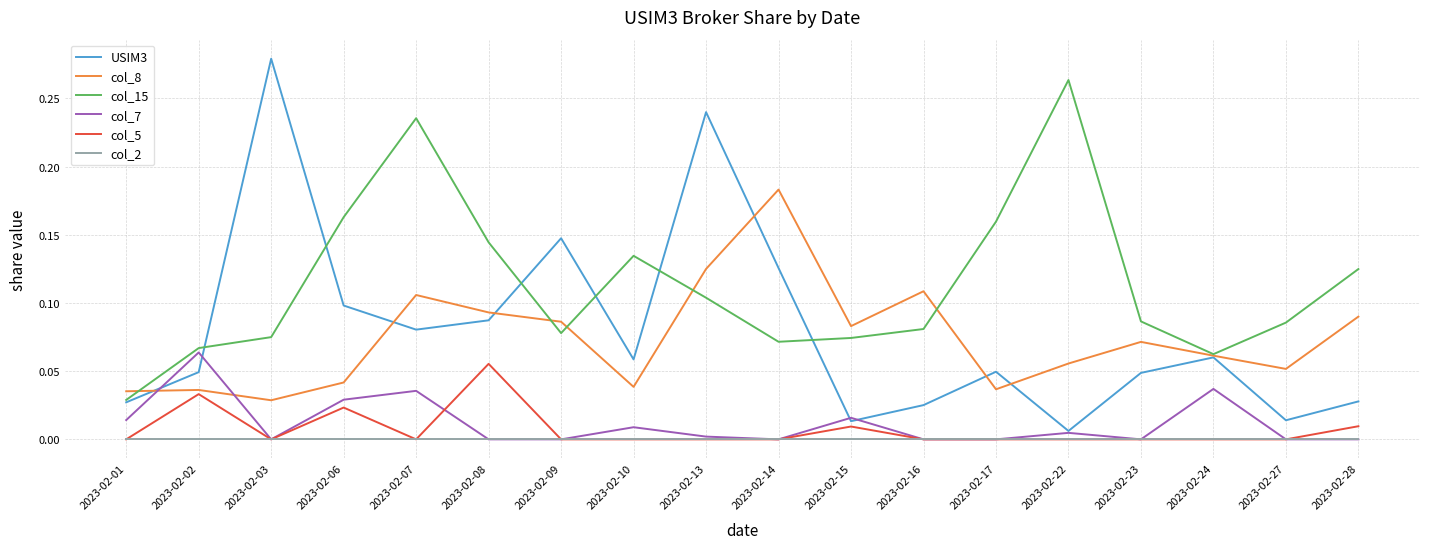

Where is col_15 nearest to the value 0?

2023-02-01